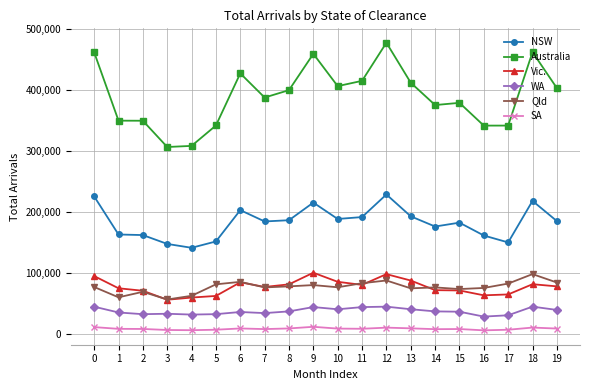

What is the value of the WA point at the 3rd from the left?

33030